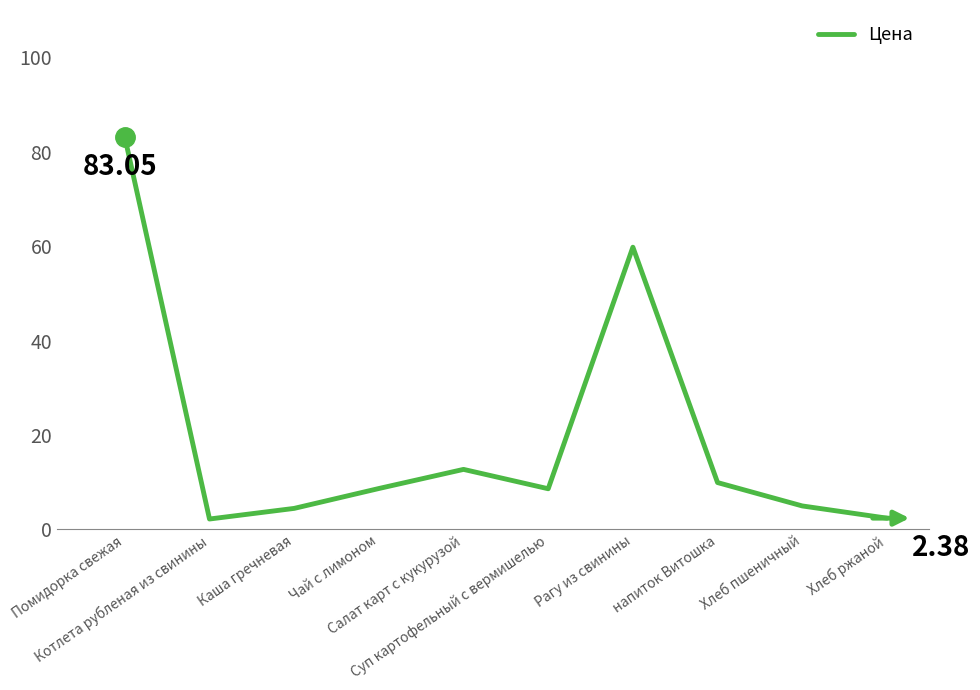

True or false: the data shows 22.4 at Салат карт с кукурузой.

False